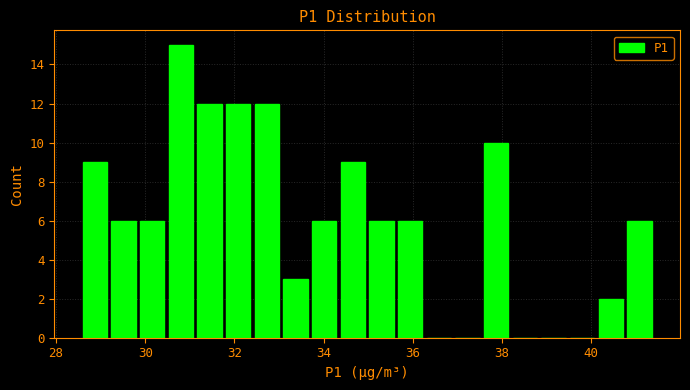

Around what value on the x-axis is the tallest bar? Give the approximate position of its centre, as read against the axis.

30.8